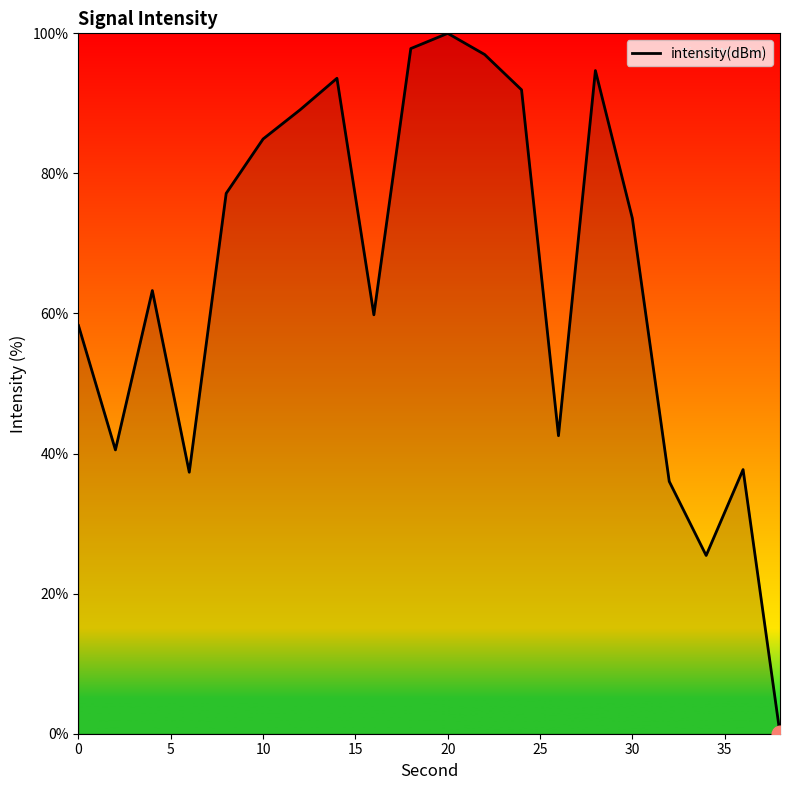

Count the number of values greater than 73.

10